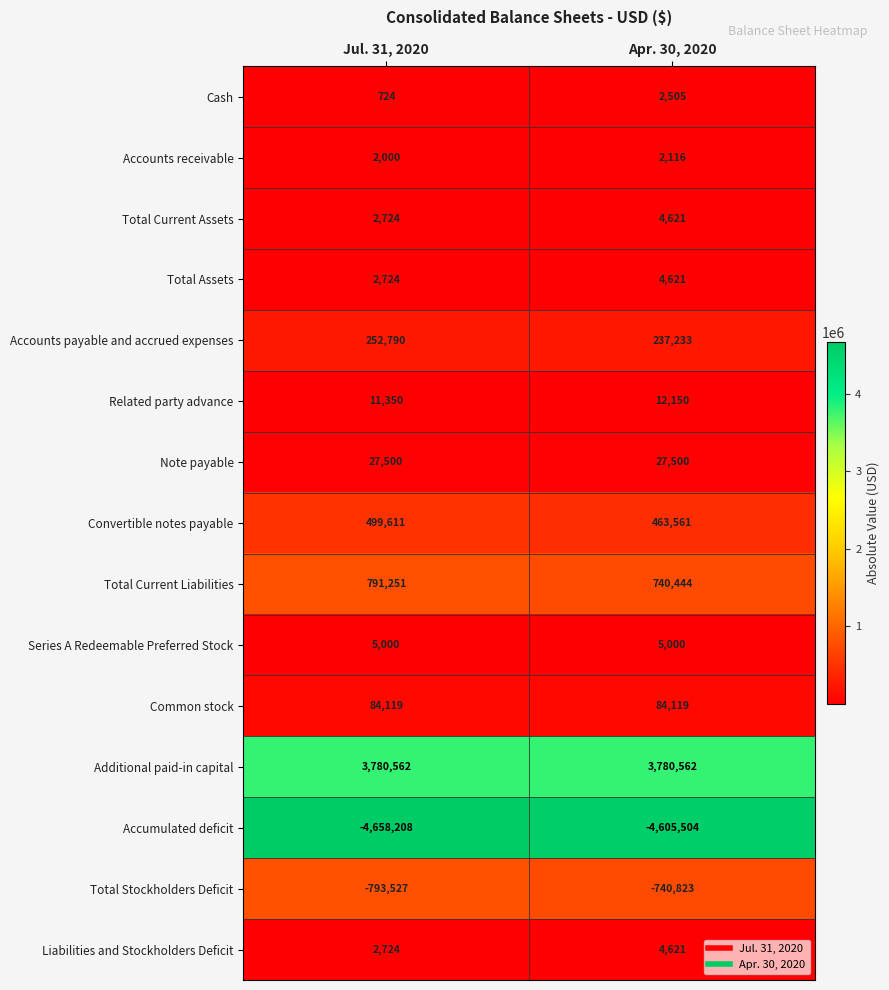

What is the greatest value displayed?

3780562